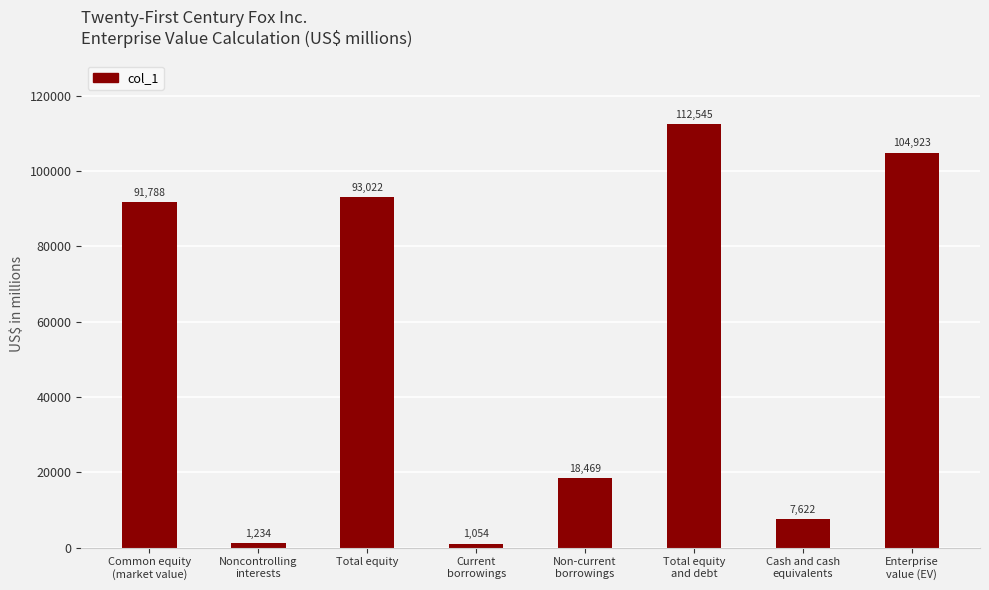

Is it true that the value at Common equity
(market value) is 91788?

True